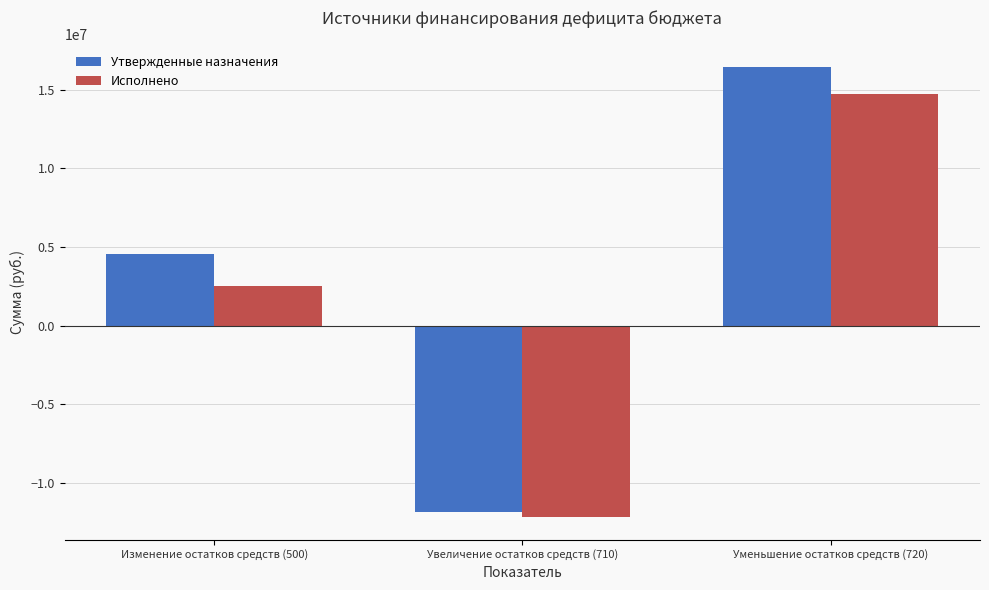

Does the chart contain stacked bars?

No